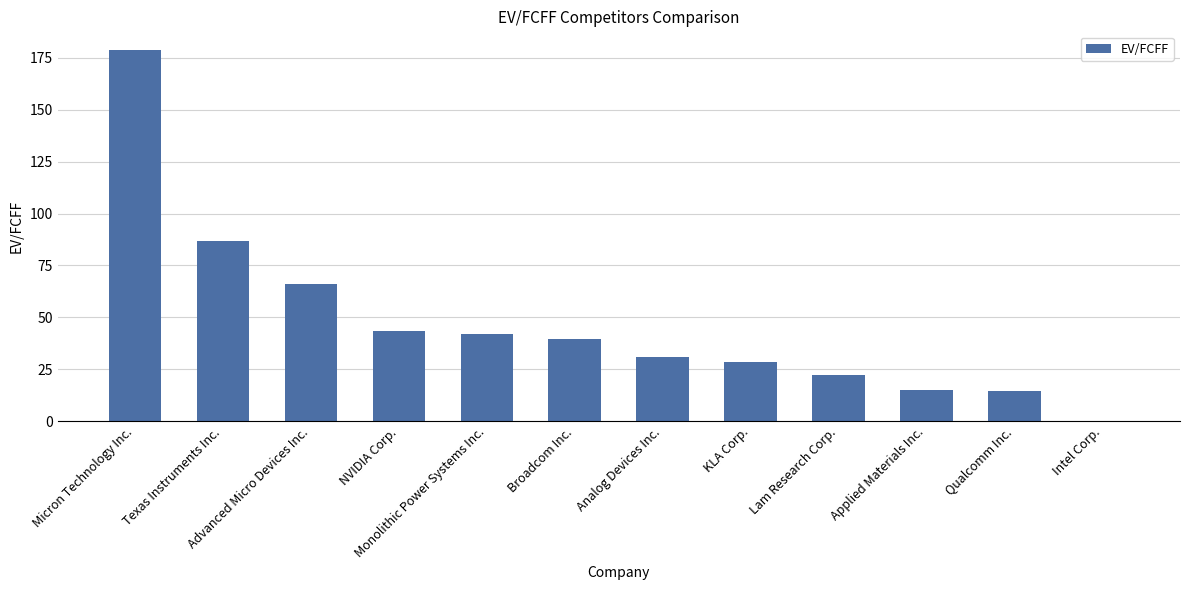

True or false: the data shows -97.8 at Intel Corp..

False